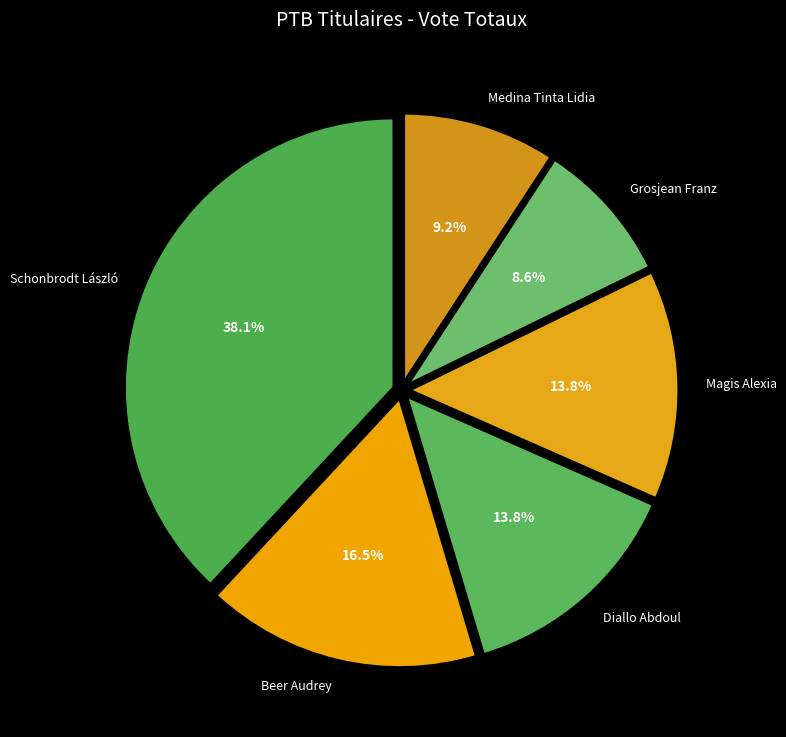

Is there any slice that represents more than half of the pie?

No